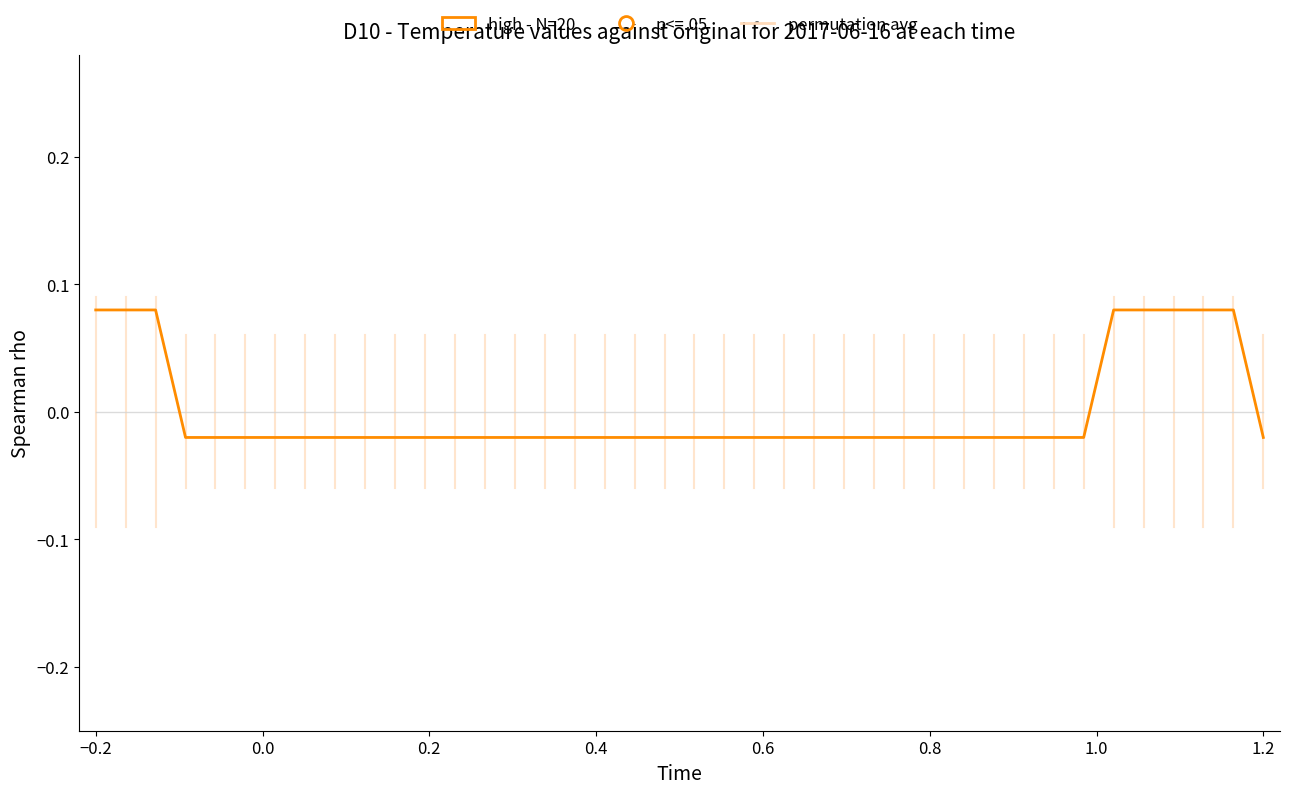

How many times do permutation avg and high - N=20 cross each other?

3